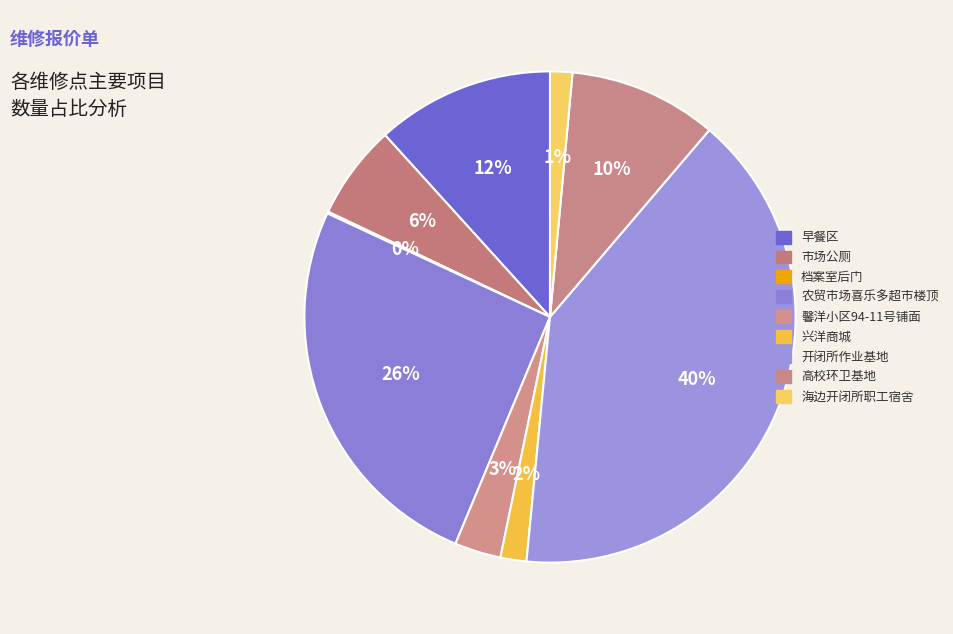

Rank the categories by value from lowest to highest.

档案室后门, 海边开闭所职工宿舍, 兴洋商城, 馨洋小区94-11号铺面, 市场公厕, 高校环卫基地, 早餐区, 农贸市场喜乐多超市楼顶, 开闭所作业基地